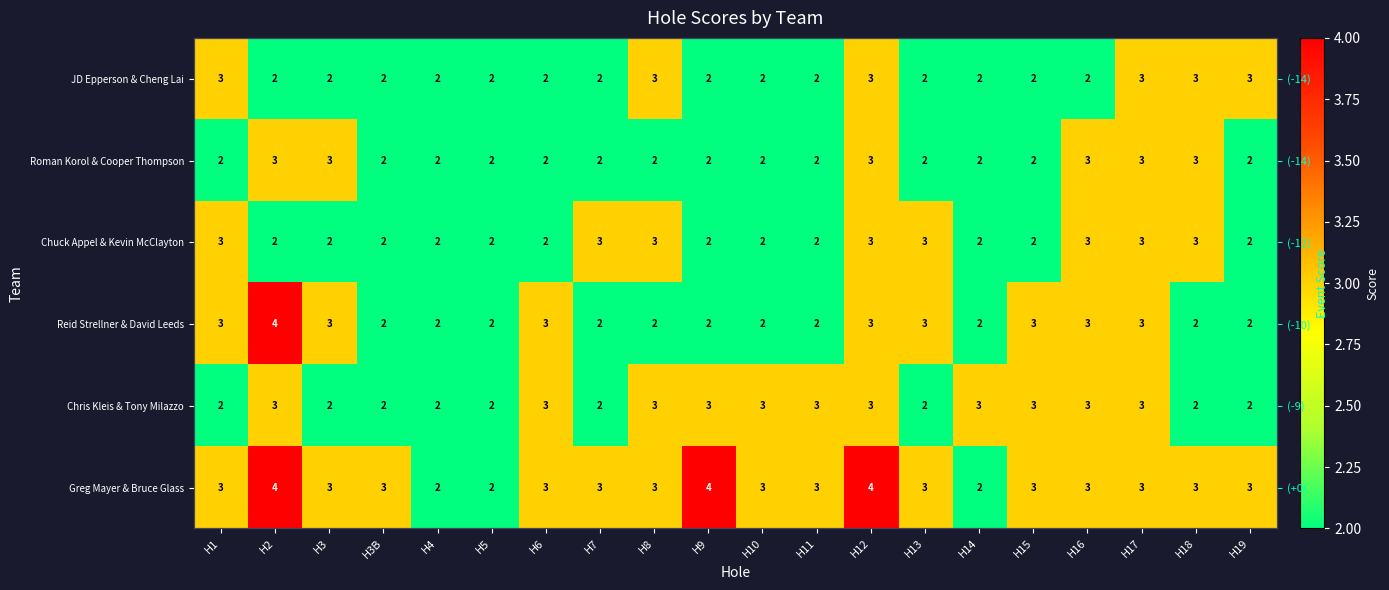

Rank the series at H4 from lowest to highest value.

JD Epperson & Cheng Lai, Roman Korol & Cooper Thompson, Chuck Appel & Kevin McClayton, Reid Strellner & David Leeds, Chris Kleis & Tony Milazzo, Greg Mayer & Bruce Glass